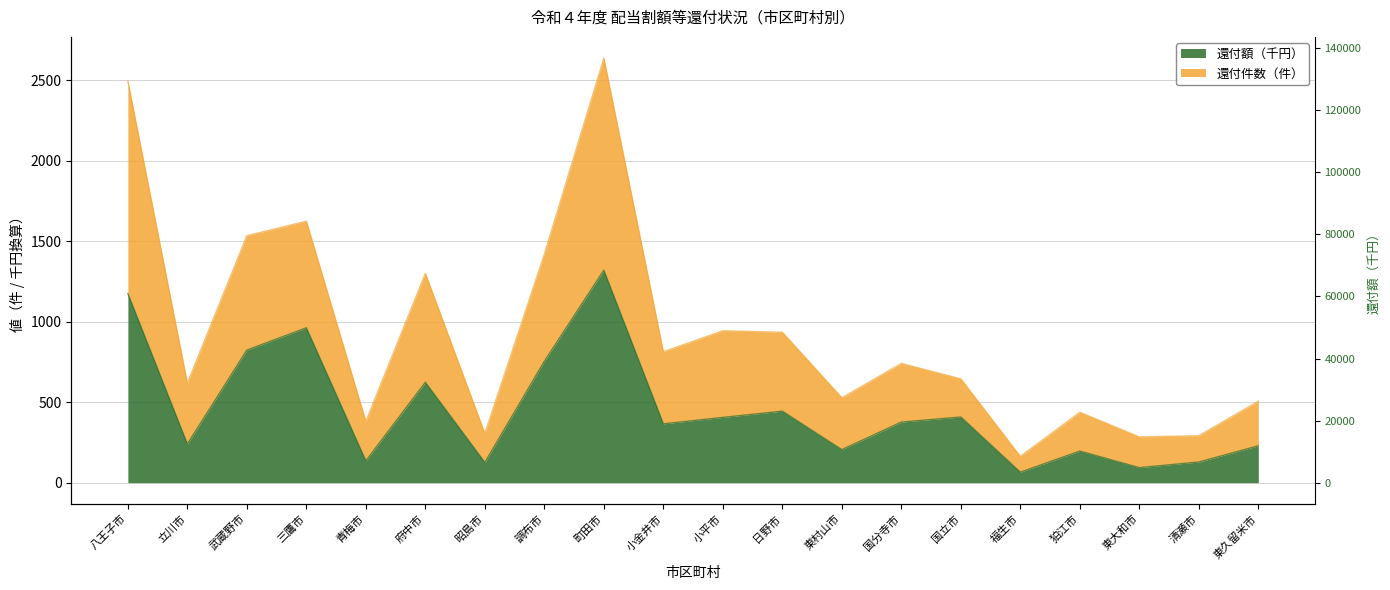

What position from the right is 調布市?

13